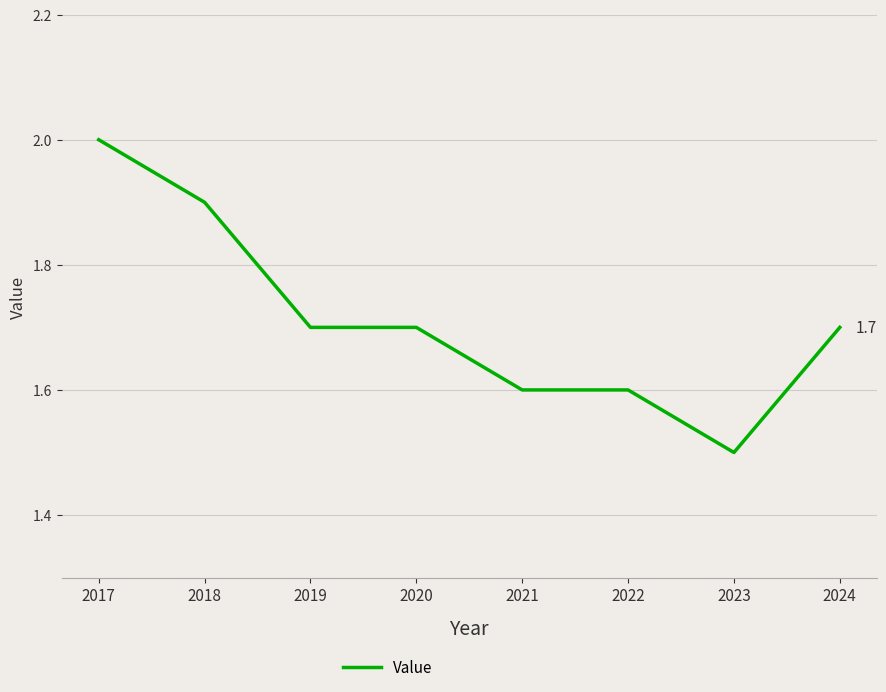

Reading right to left, list all the values displayed in this chart.

2024=1.7	2023=1.5	2022=1.6	2021=1.6	2020=1.7	2019=1.7	2018=1.9	2017=2.0